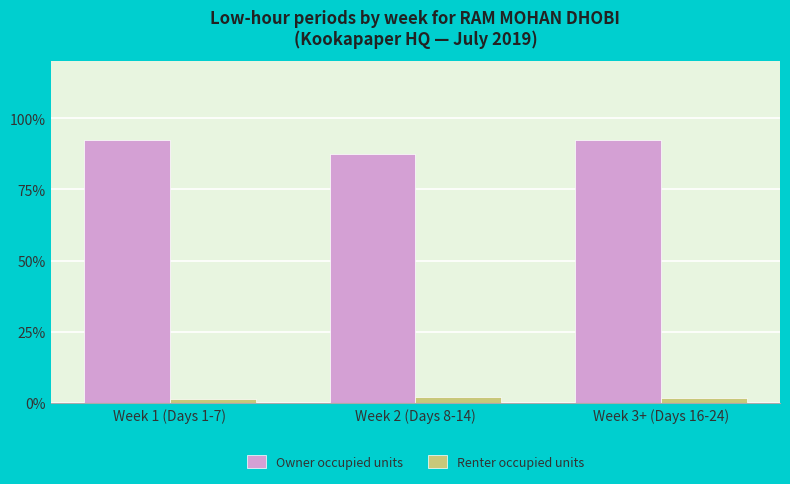

What is the total value across all series at Week 1 (Days 1-7)?

93.7